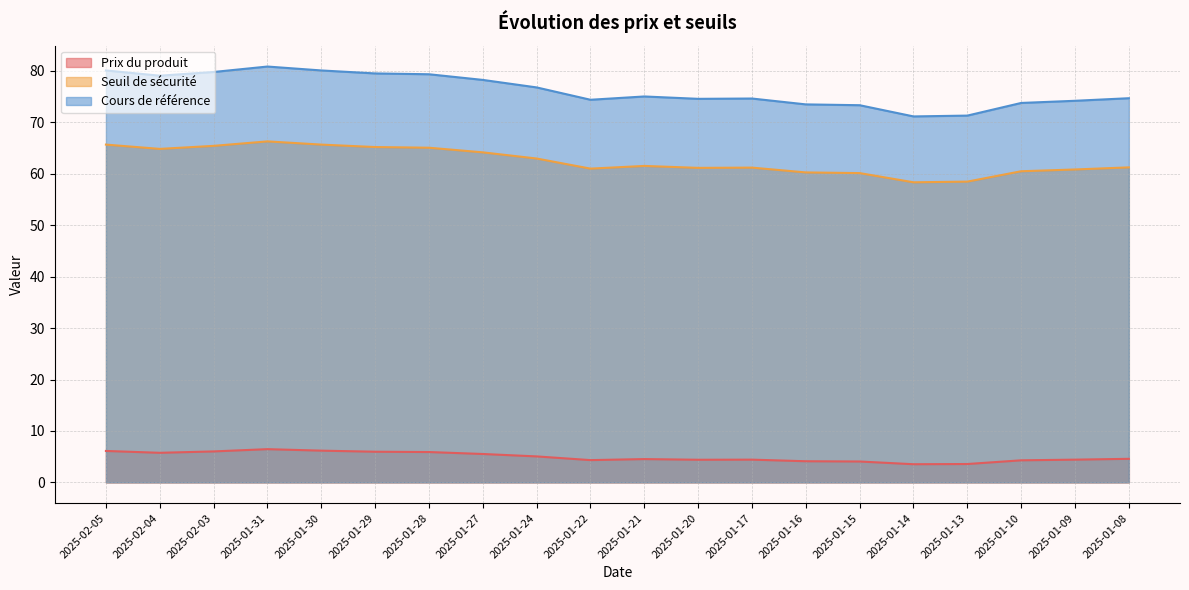

Where is the first local maximum for Seuil de sécurité?

2025-01-31